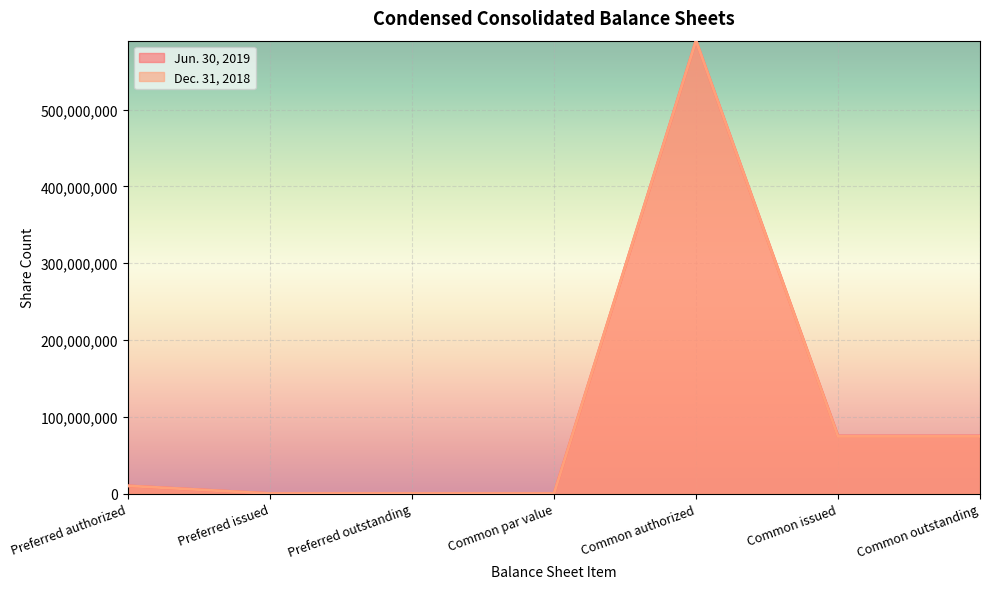

Which series changed the most between Common par value and Common authorized?

Jun. 30, 2019